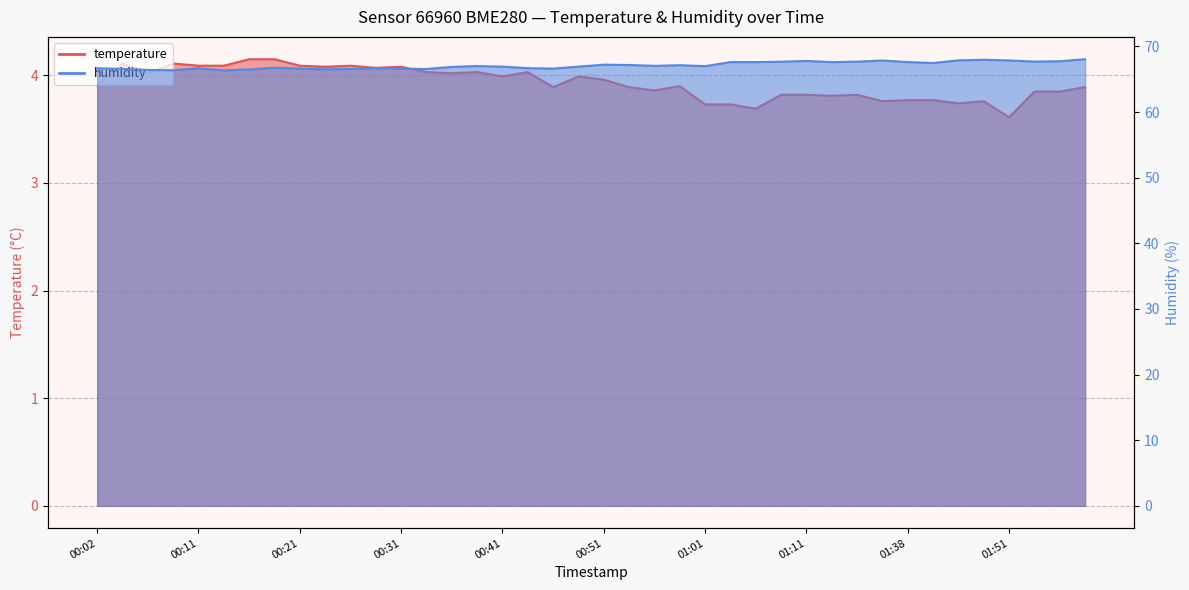

The humidity series shows 109.7 at 01:35. True or false?

False